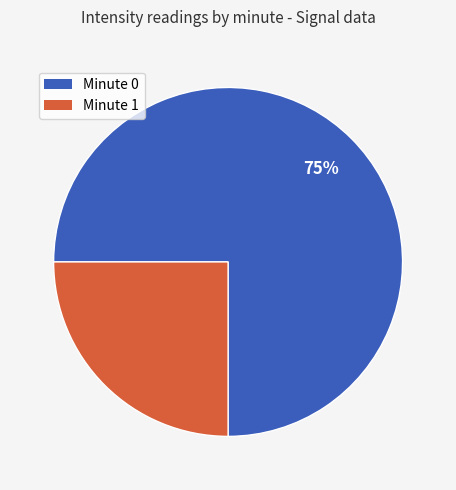

Is there any slice that represents more than half of the pie?

Yes